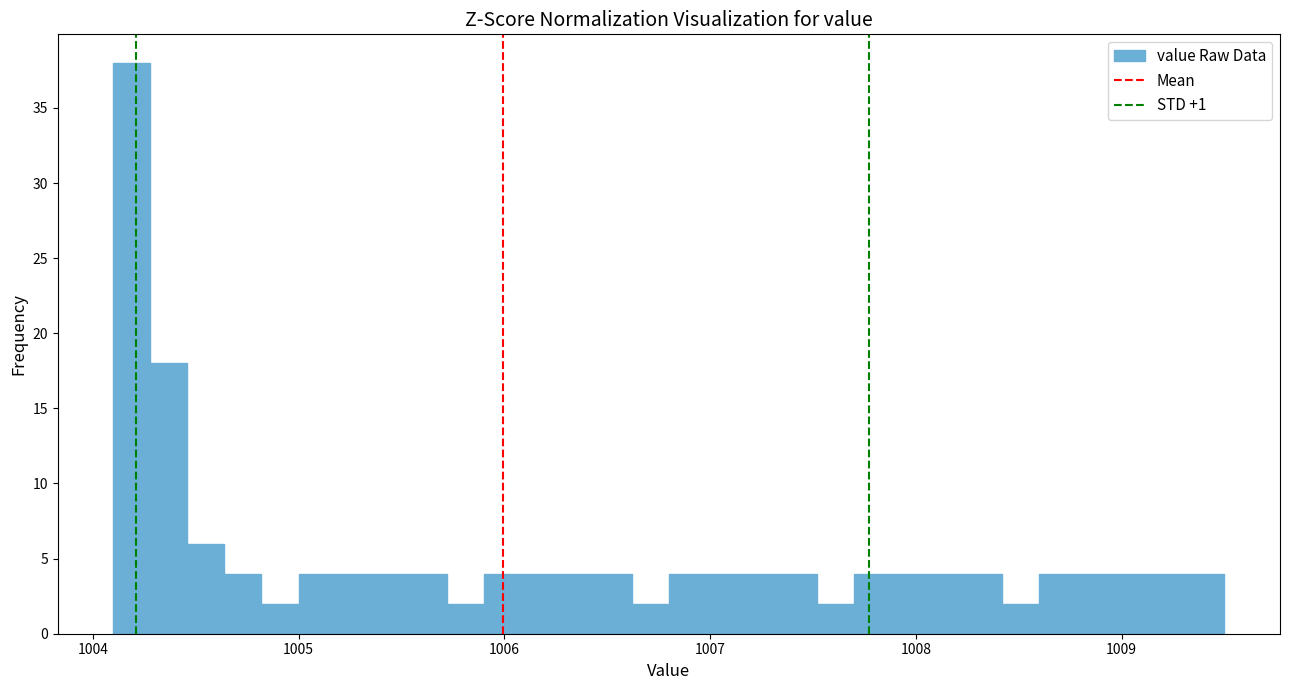

Read against the x-axis, roughly where is the centre of the tallest bar?

1004.2